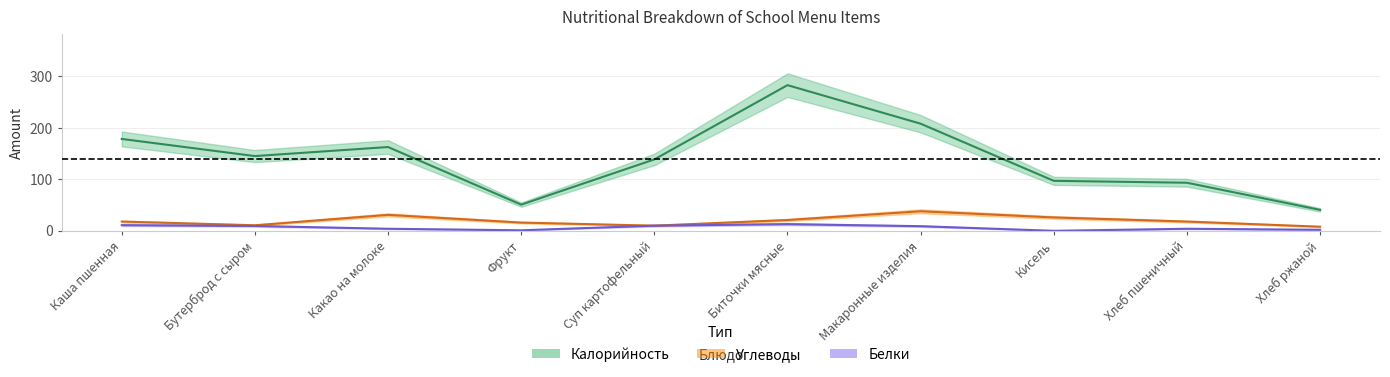

True or false: Proteins and Carbs cross at least once.

False